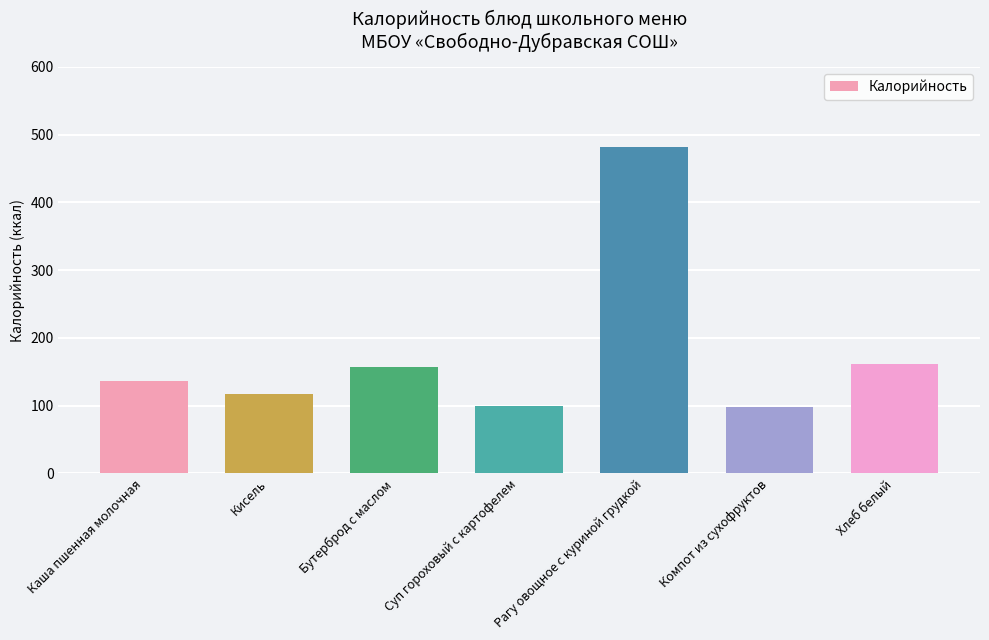

What is the minimum value shown in the chart?

98